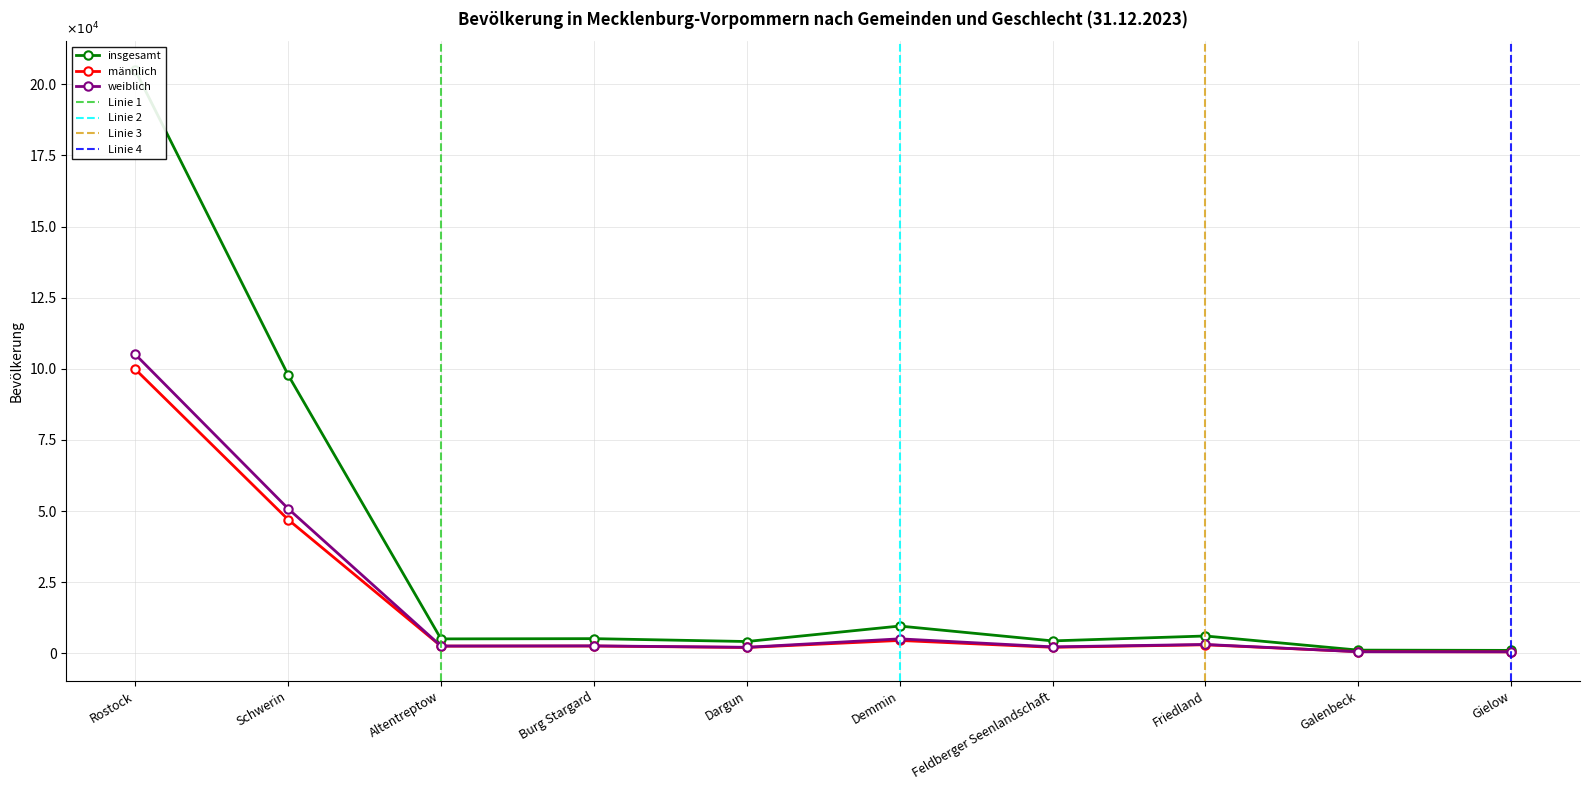

What value does the insgesamt series have at Demmin, to the nearest 50?

9550